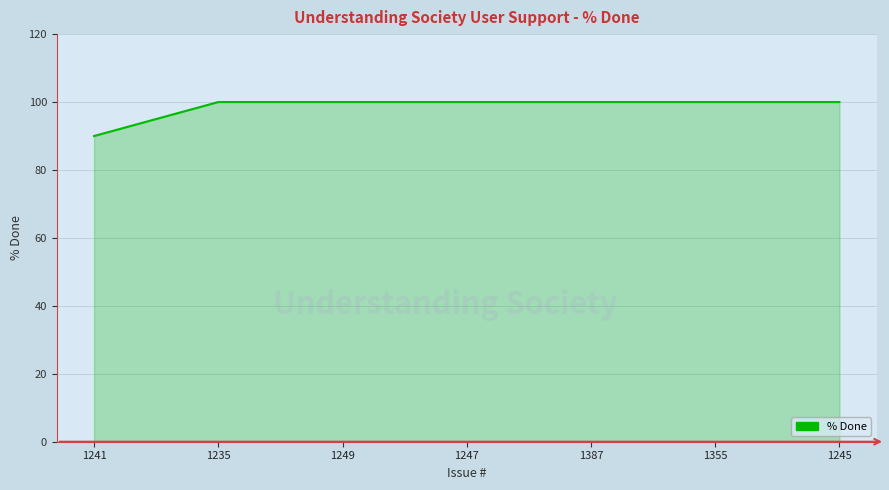

What is the minimum value shown in the chart?

90